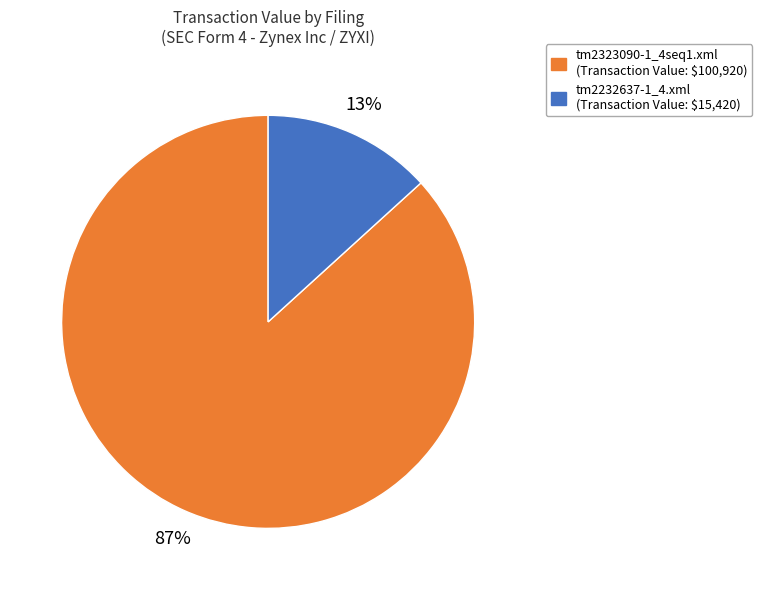

Between tm2323090-1_4seq1.xml and tm2232637-1_4.xml, which is larger?

tm2323090-1_4seq1.xml